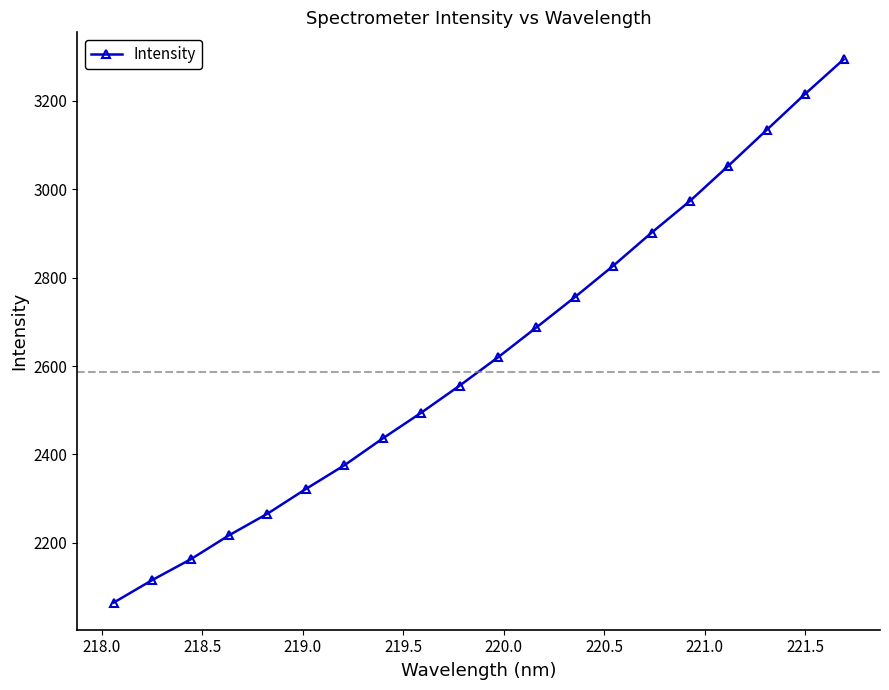

Does the chart have visible grid lines?

No